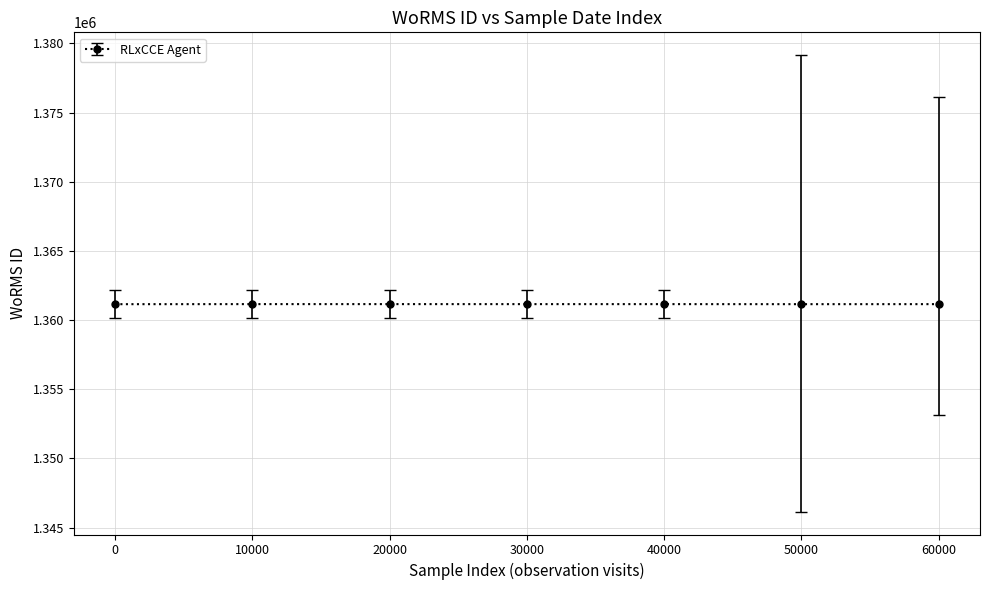

What is the value of the 6th point from the left?

1361151